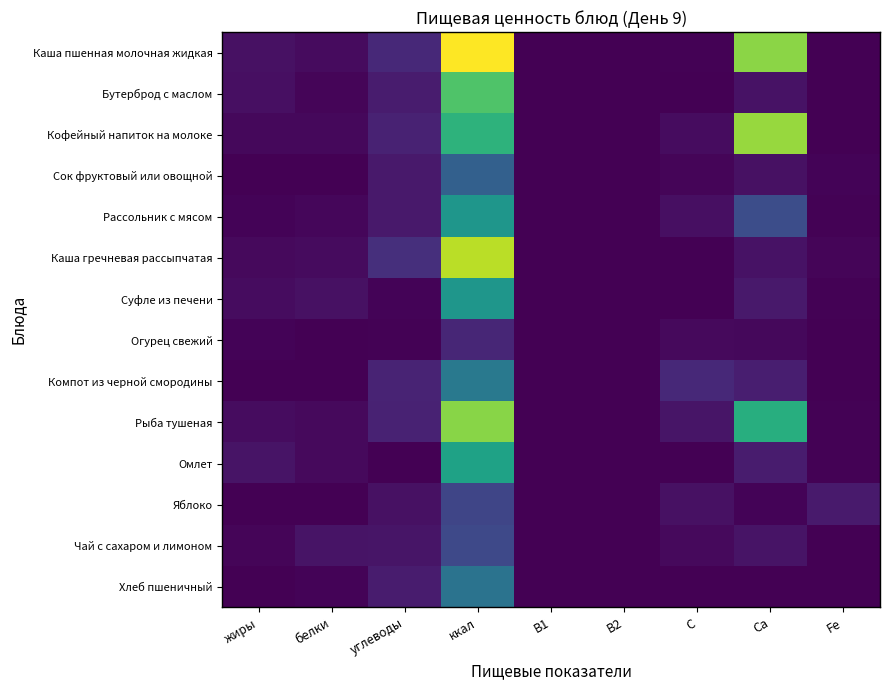

Rank the series at жиры from highest to lowest value.

Омлет, Каша пшенная молочная жидкая, Бутерброд с маслом, Суфле из печени, Рыба тушеная, Каша гречневая рассыпчатая, Кофейный напиток на молоке, Чай с сахаром и лимоном, Рассольник с мясом, Огурец свежий, Хлеб пшеничный, Яблоко, Сок фруктовый или овощной, Компот из черной смородины